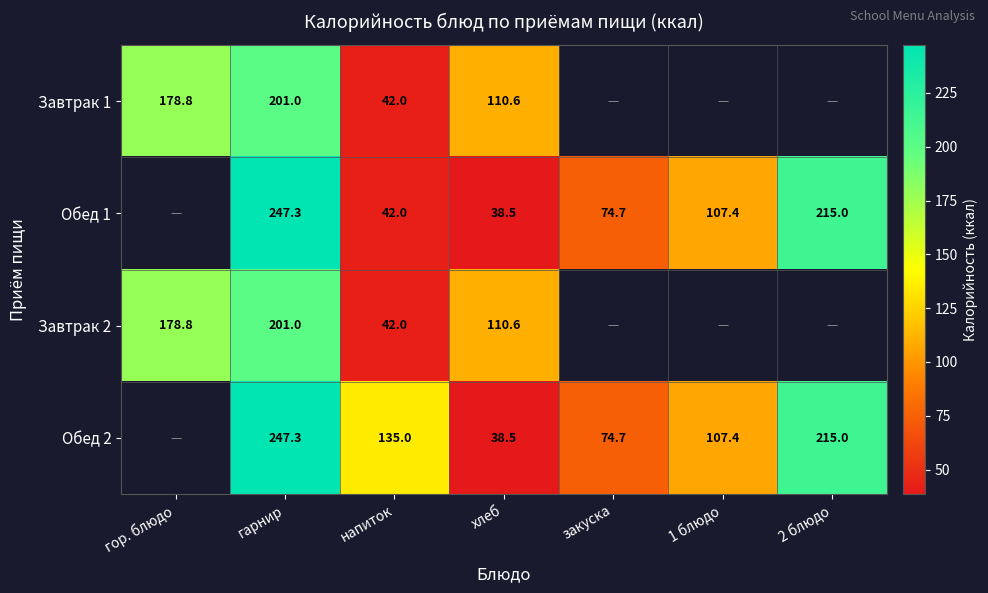

At how many categories does at least one series exceed 122?

4